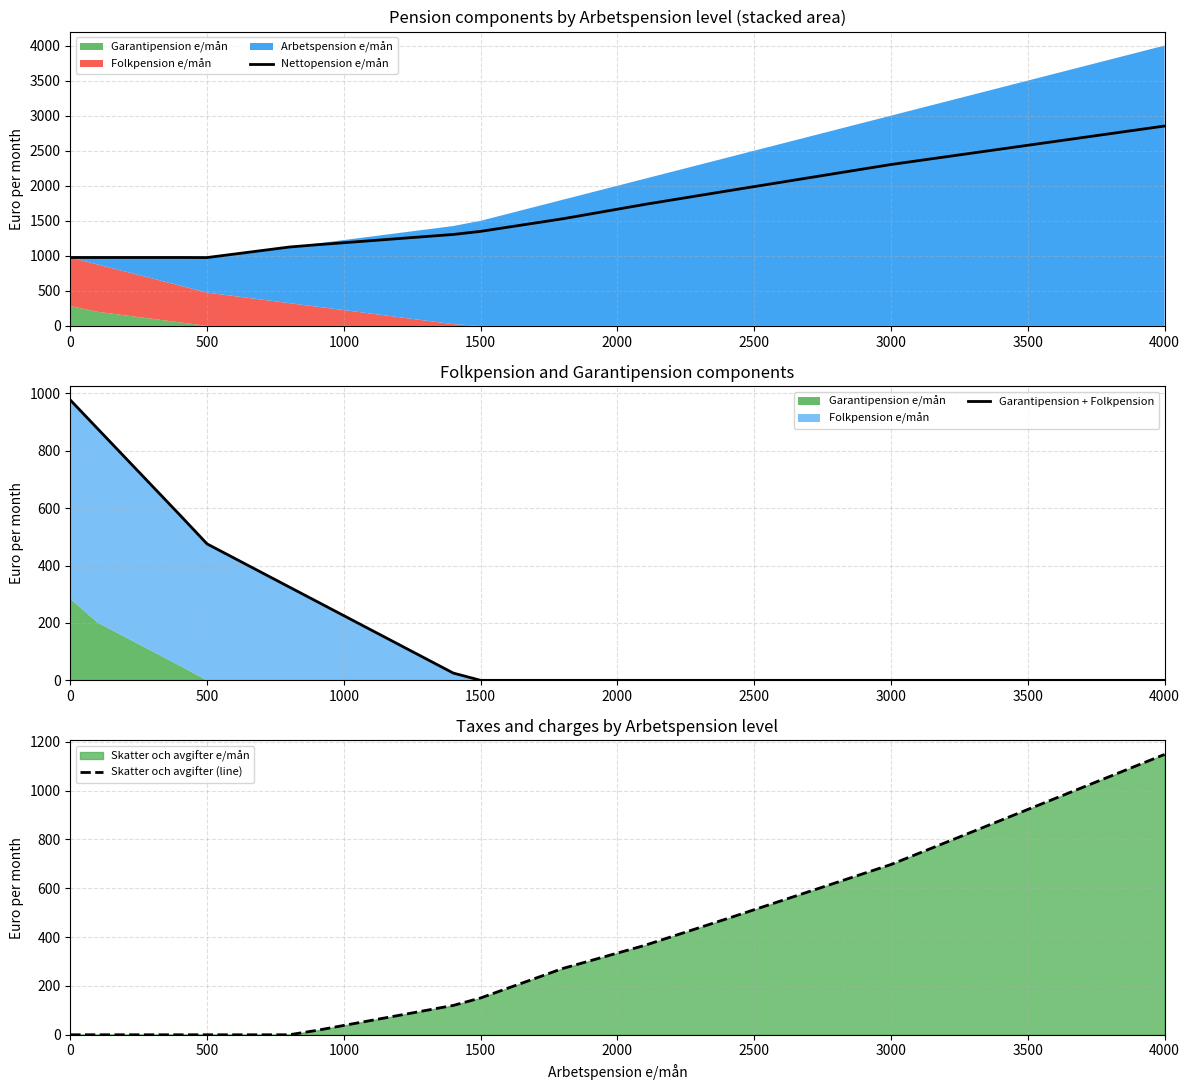

True or false: Nettopension e/mån has a value of 2852.2 at 4000.

True